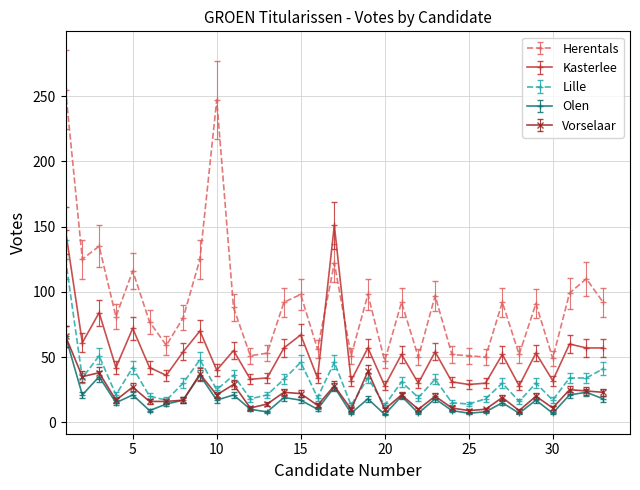

True or false: Kasterlee has more than 0 points higher than both neighbors.

True